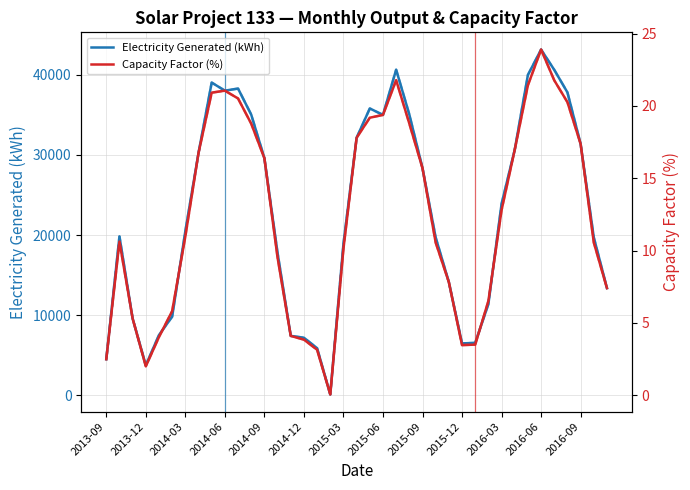

True or false: Electricity Generated (kWh) and Capacity Factor (%) intersect in this chart.

False